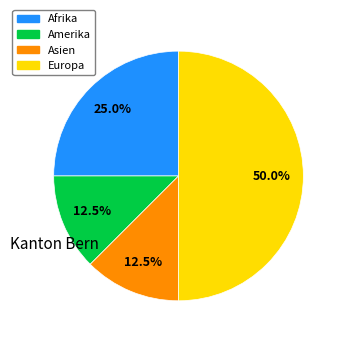

How many segments does this pie chart have?

4